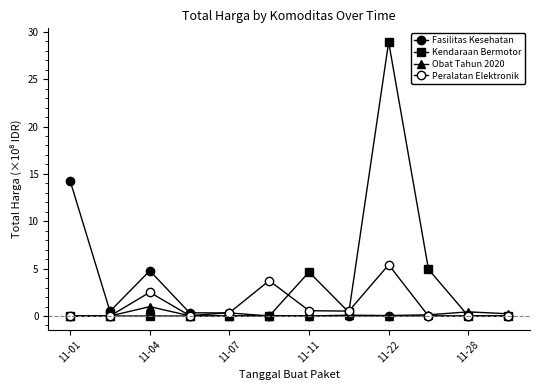

Does the chart have visible grid lines?

No